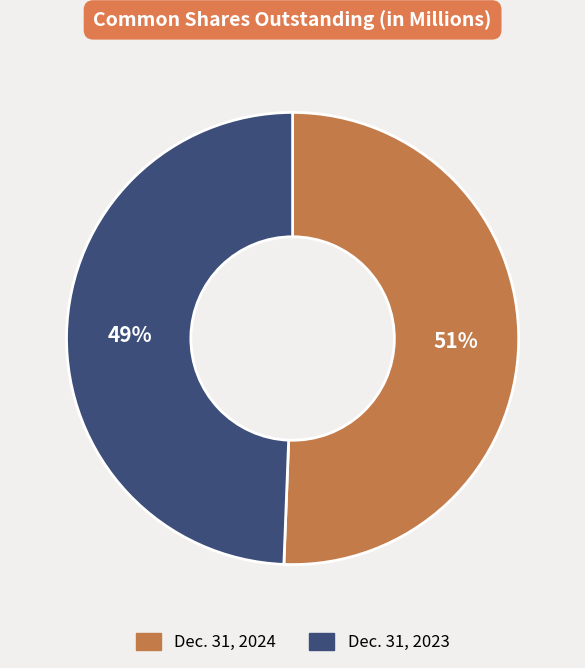

How many slices are in this pie chart?

2